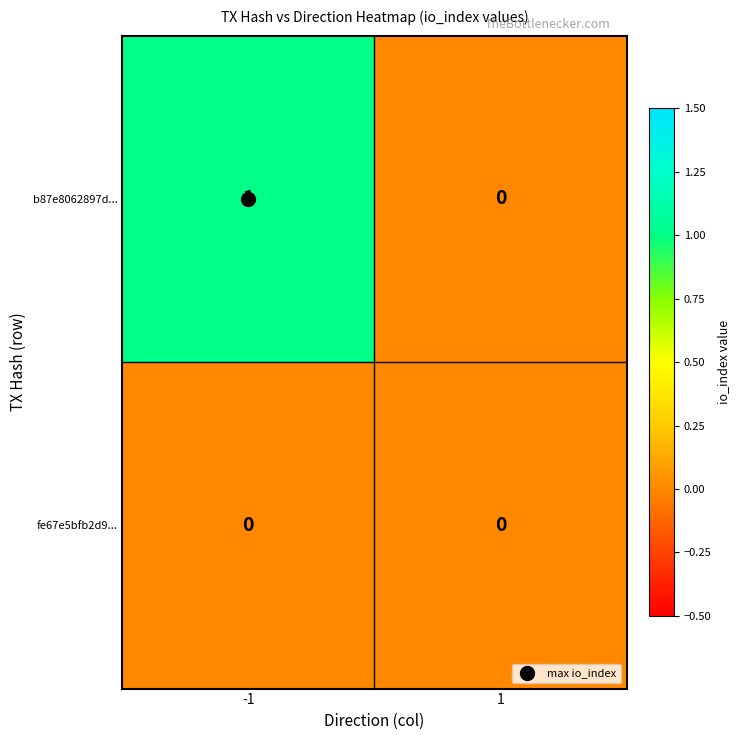

The value of fe67e5bfb2d9... at 1 is 0. True or false?

True